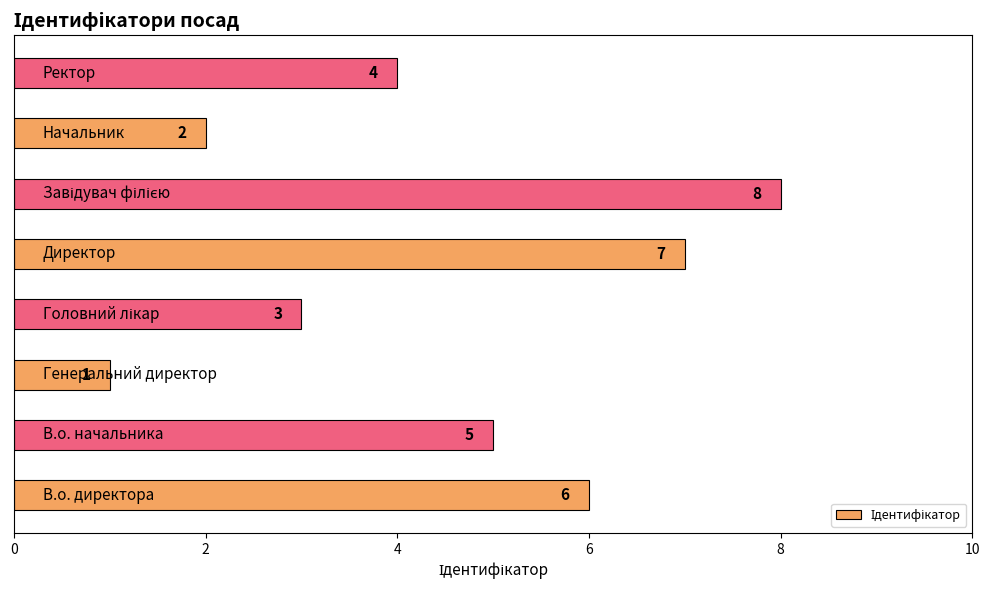

What is the difference between the maximum and minimum values?

7